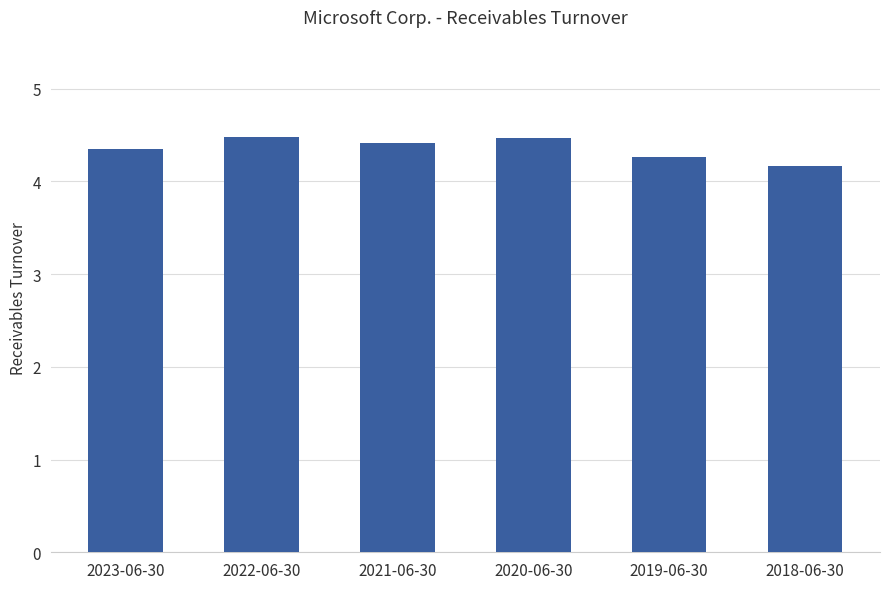

The chart shows a value of 6.2 at 2023-06-30. True or false?

False